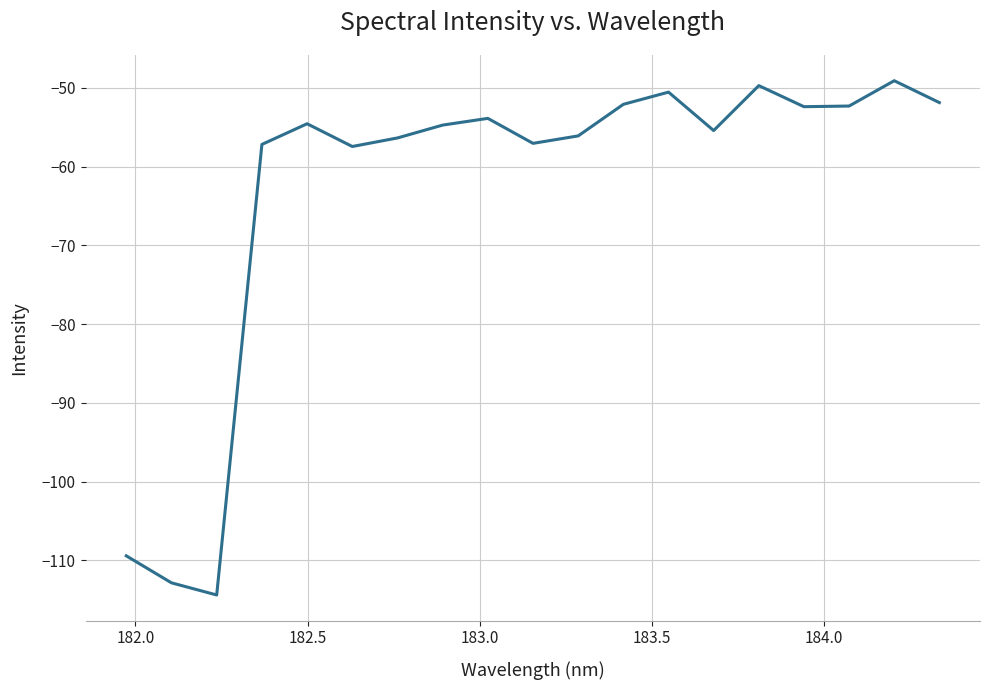

What is the maximum value shown in the chart?

-49.1